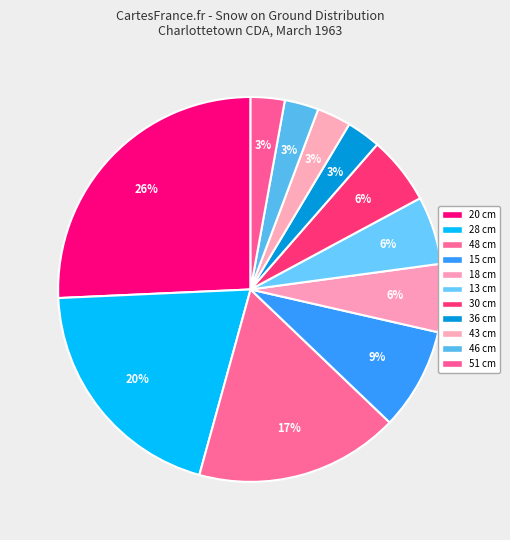

To the nearest percent, what is the difference between the largest and smallest slice percentages?

23%